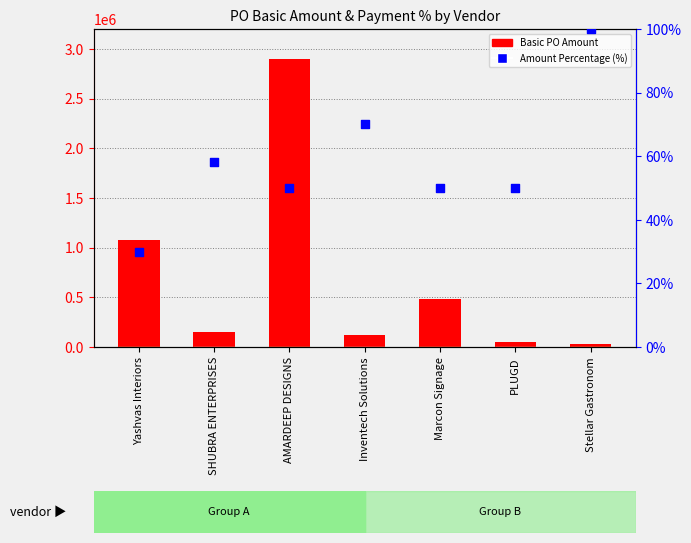

Which series contains the highest Y value?

Basic PO Amount